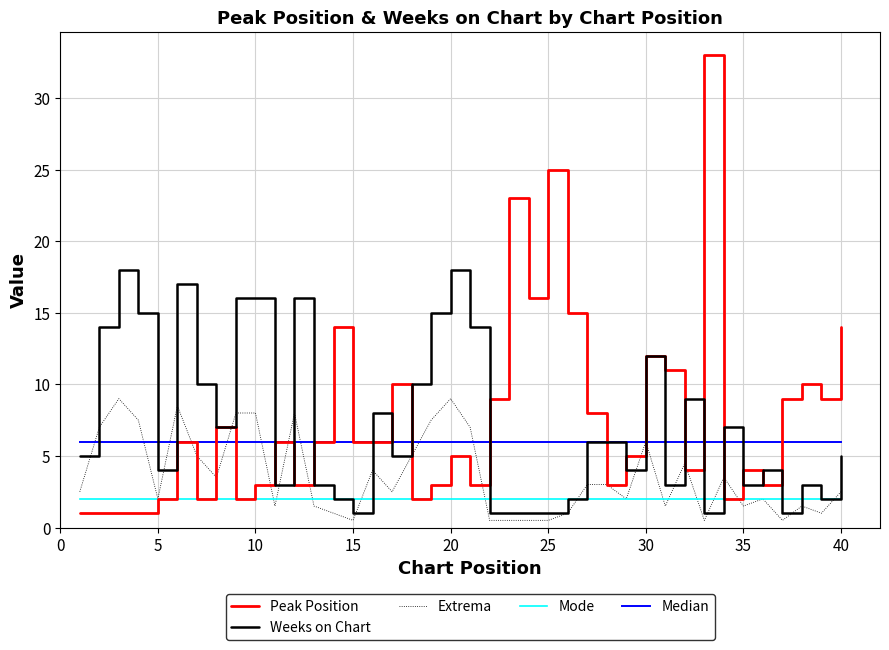

List the series in order of their peak value, highest first.

Peak Position, Weeks on Chart, Extrema, Median, Mode